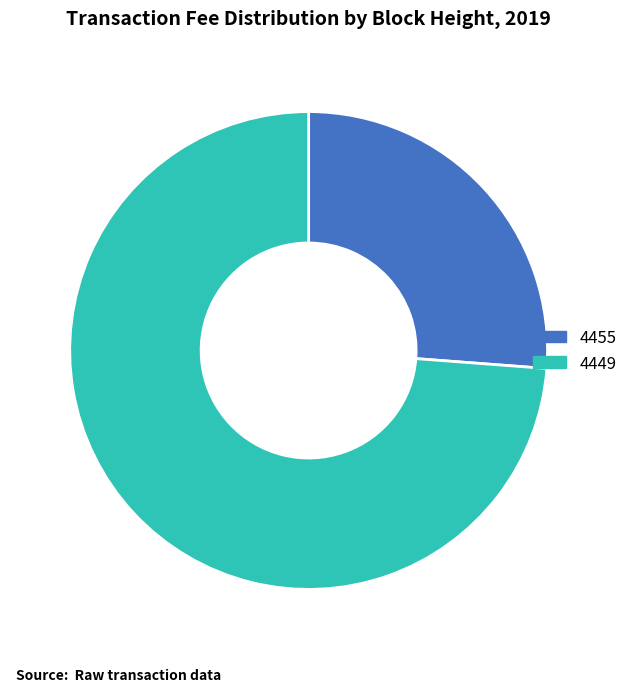

Which category accounts for the majority?

4449